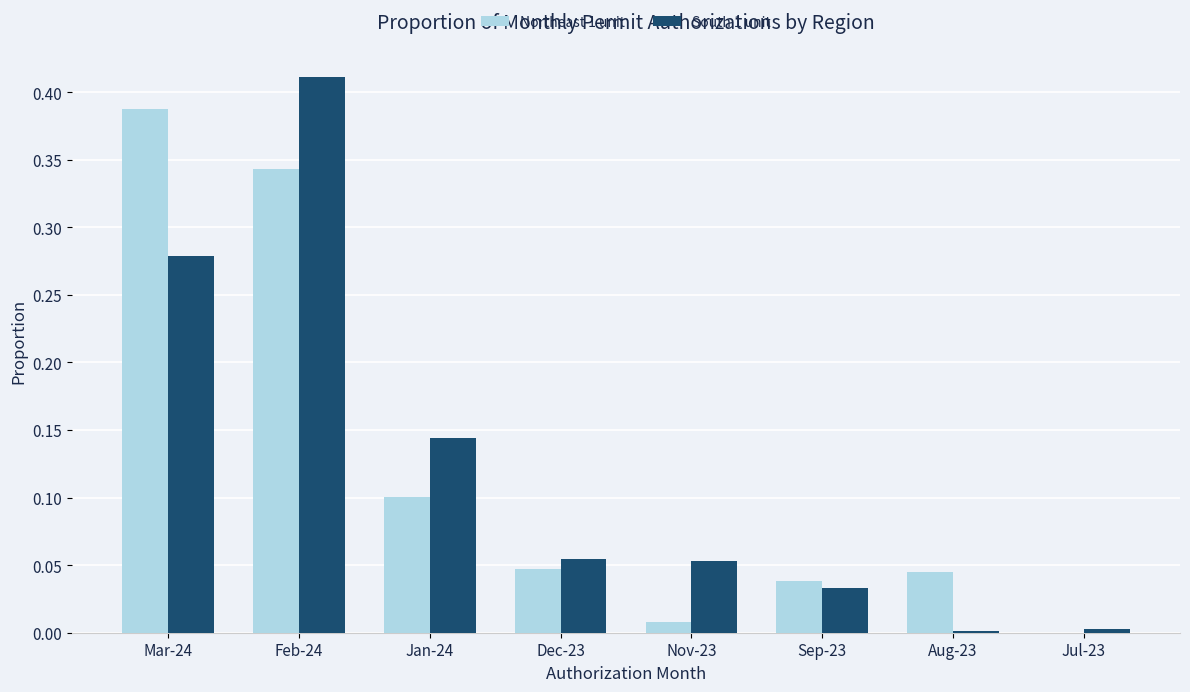

Which category has the highest value across all series?

Feb-24